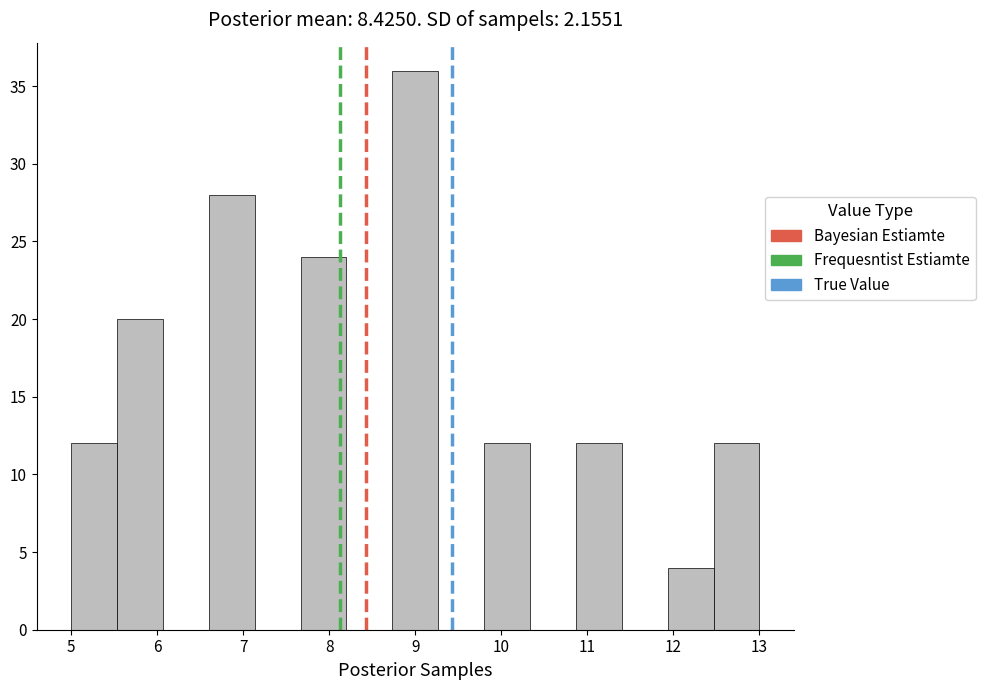

What is the height of the bar covering 12.5 to 13.0 on the x-axis? Neither the bar edges nor the heights are printed on the chart, so give them approximately, as read against the axes.

12